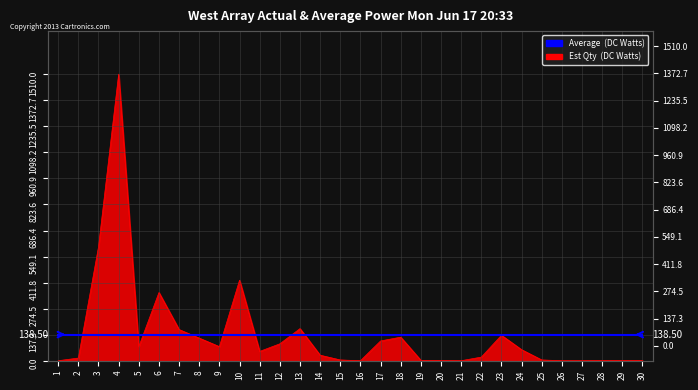

What is the value of the 18th point from the left?

125